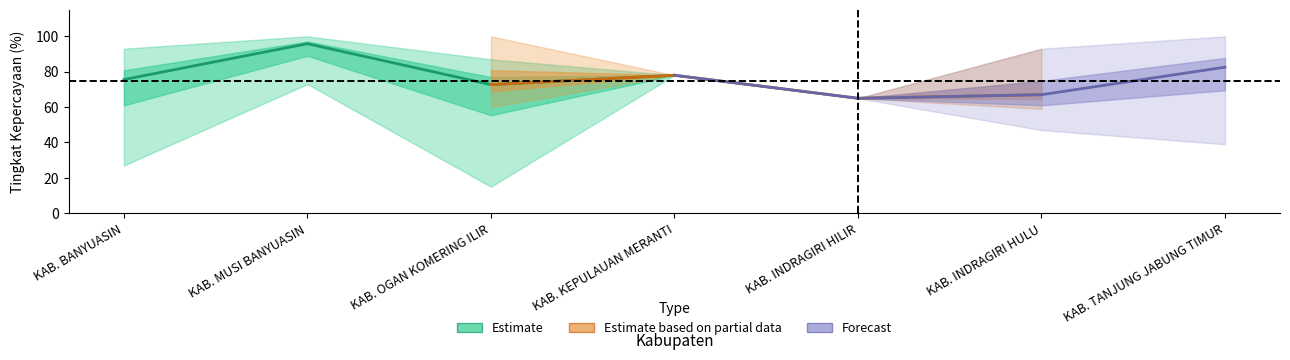

What is the difference between the maximum and minimum values in the Estimate series?

23.1